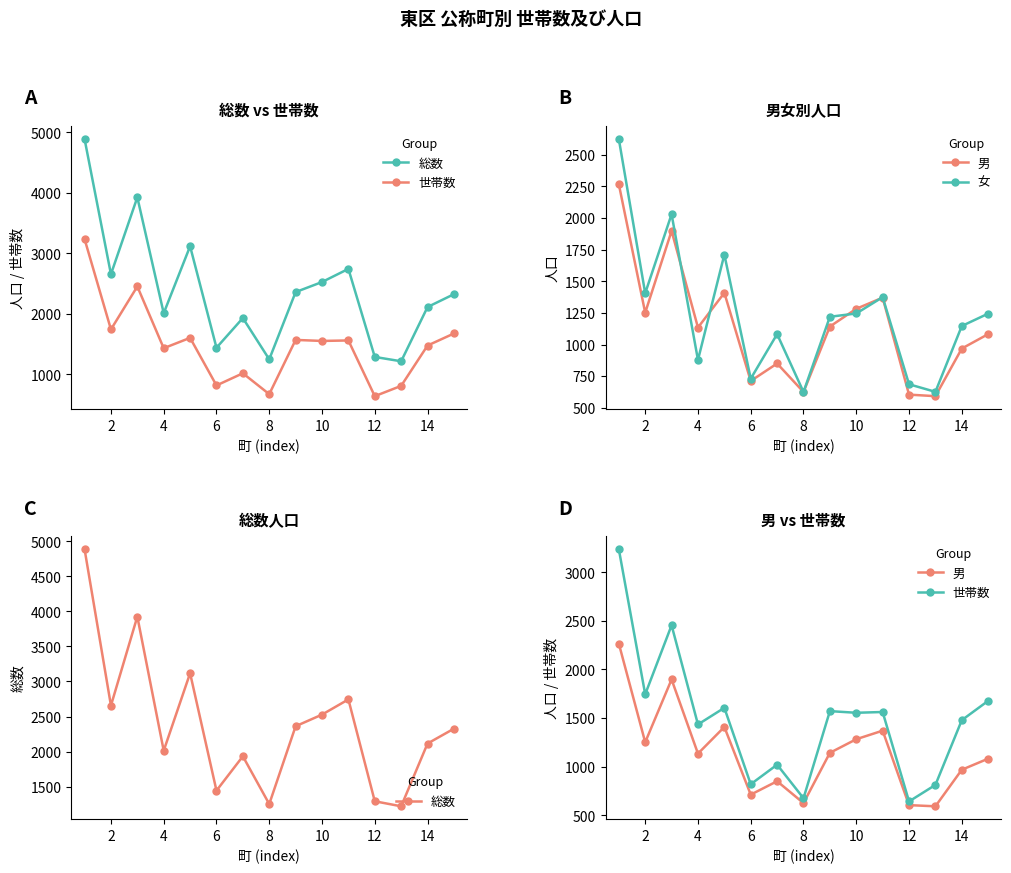

How many data points in 世帯数 are less than 1554?

7